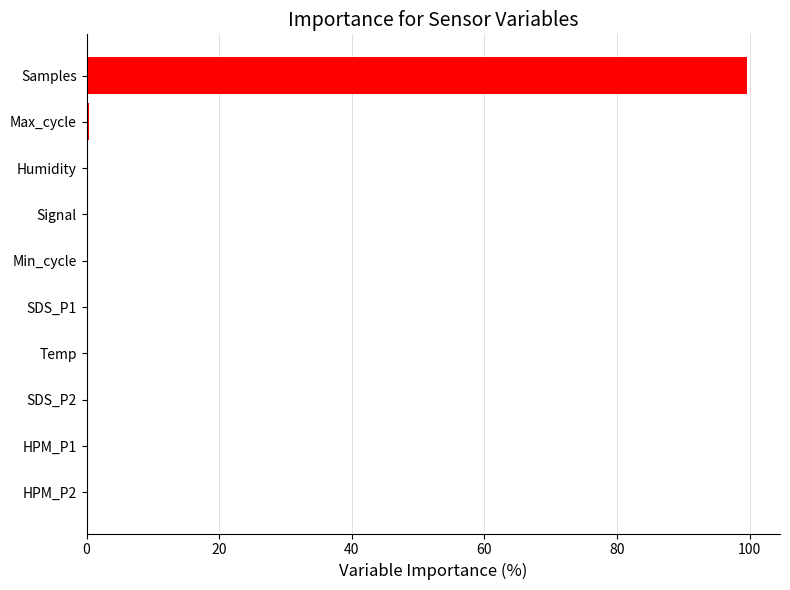

What is the sum of all values?

100.0